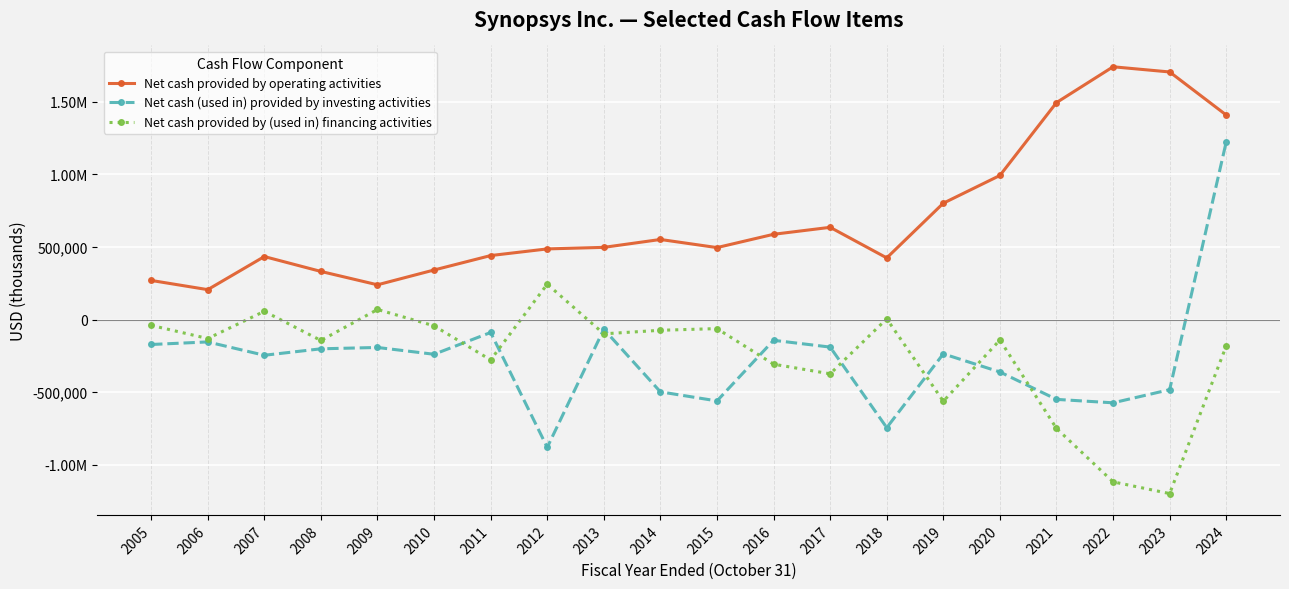

What is the spread (max minus min) of values at 2018?

1167757